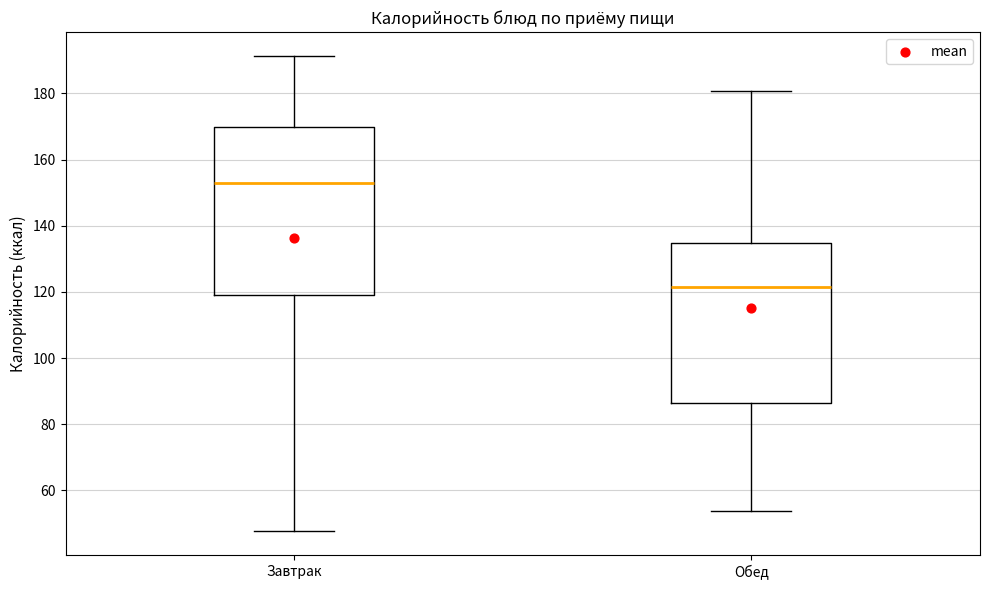

Which box has the highest median line?

Завтрак